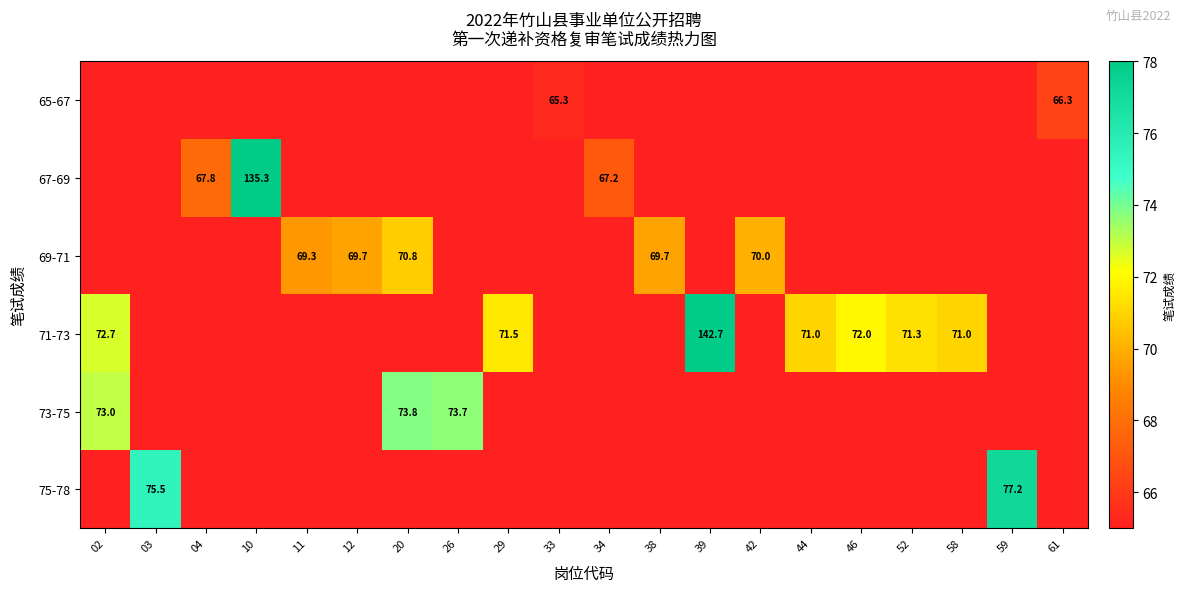

How many series are shown in this chart?

6